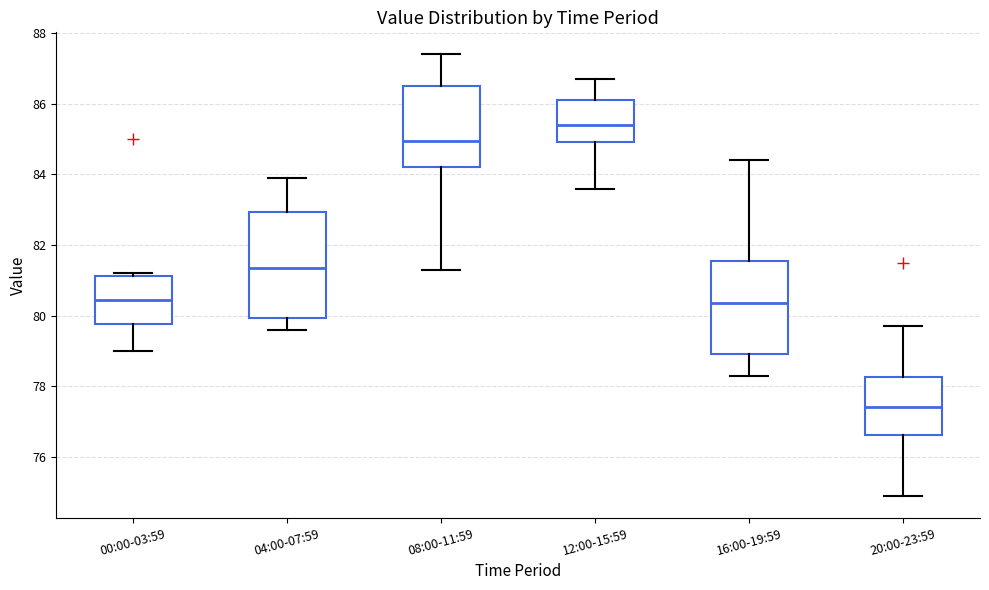

Reading left to right, read every box against the y-axis: the position of its median line, the range the box covers, and the ends of its whiskers. The values are not printed on the chart, so give them approximately, as read against the axis.

00:00-03:59: median 80.4, box 79.8 to 81.2, whiskers 79.0 to 81.2 (just above the box's upper edge)
04:00-07:59: median 81.4, box 80.0 to 83.0, whiskers 79.6 to 84.0
08:00-11:59: median 85.0, box 84.2 to 86.6, whiskers 81.4 to 87.4
12:00-15:59: median 85.4, box 85.0 to 86.2, whiskers 83.6 to 86.8
16:00-19:59: median 80.4, box 79.0 to 81.6, whiskers 78.4 to 84.4
20:00-23:59: median 77.4, box 76.6 to 78.2, whiskers 75.0 to 79.8